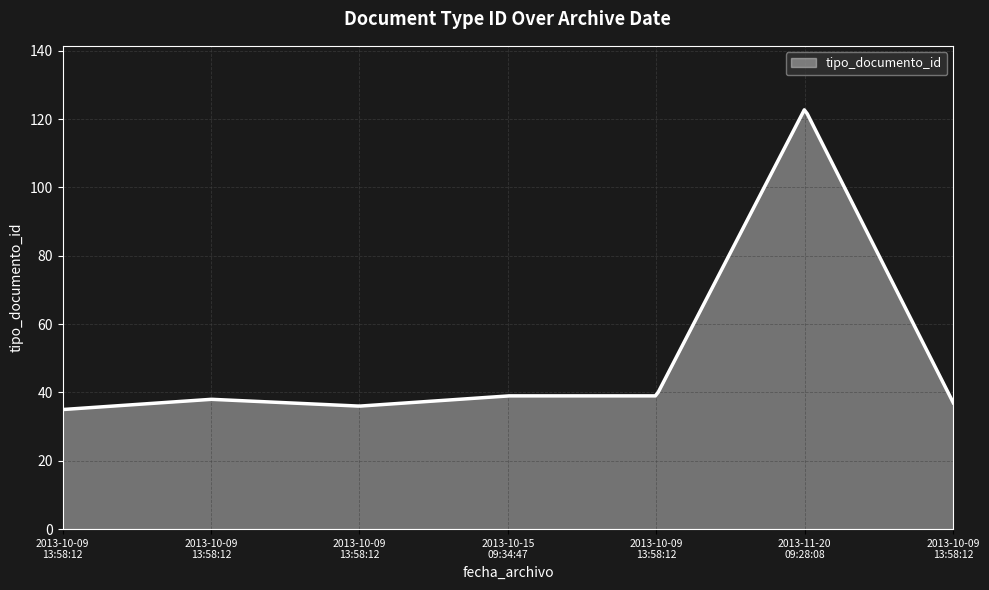

What is the sum of all values?

15534.1